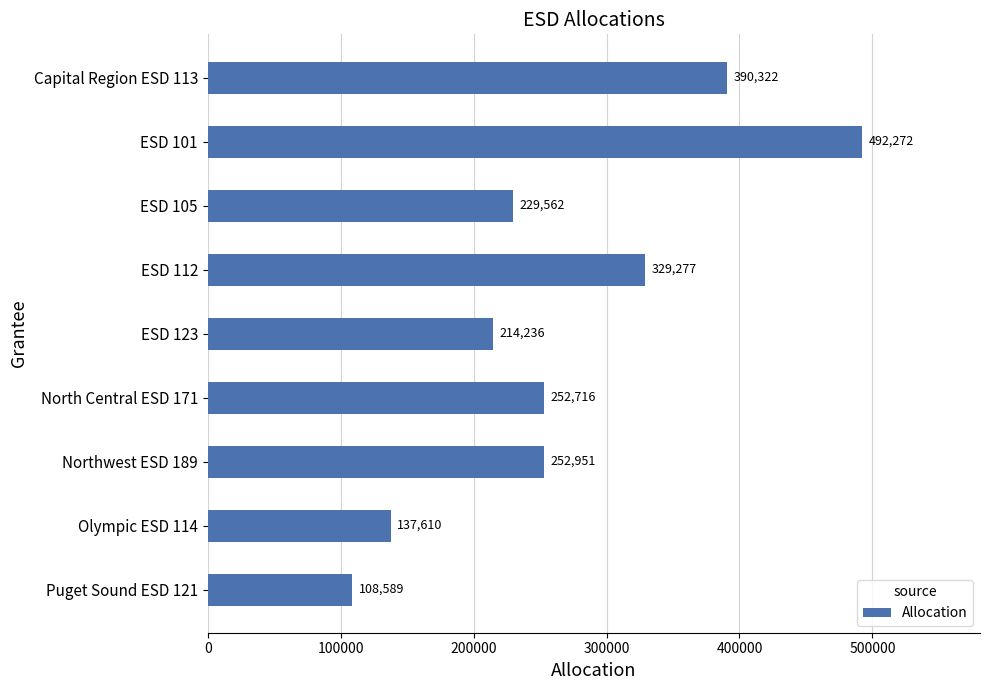

Rank the categories by value from highest to lowest.

ESD 101, Capital Region ESD 113, ESD 112, Northwest ESD 189, North Central ESD 171, ESD 105, ESD 123, Olympic ESD 114, Puget Sound ESD 121